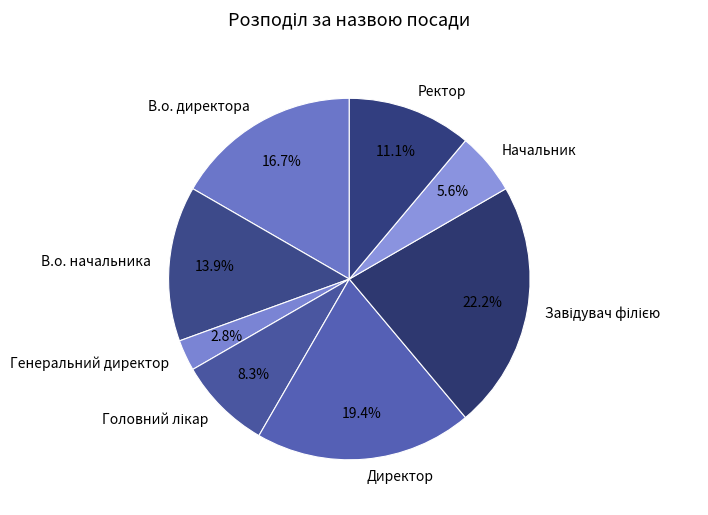

Combined, what portion of the pie is В.о. директора and Ректор?

27.8%